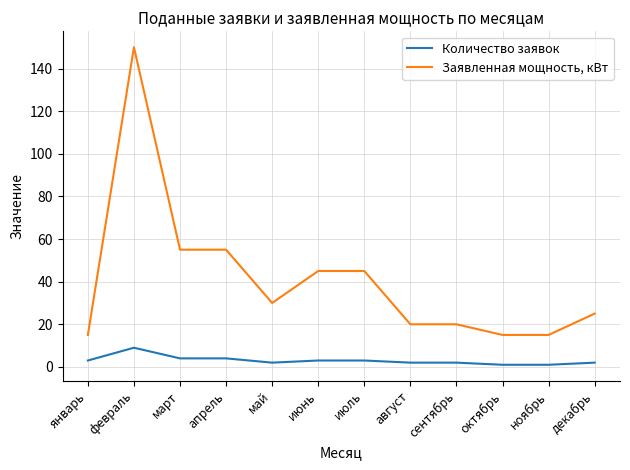

Reading left to right, extract all data points from this chart.

Количество заявок: 3	9	4	4	2	3	3	2	2	1	1	2
Заявленная мощность, кВт: 15	150	55	55	30	45	45	20	20	15	15	25